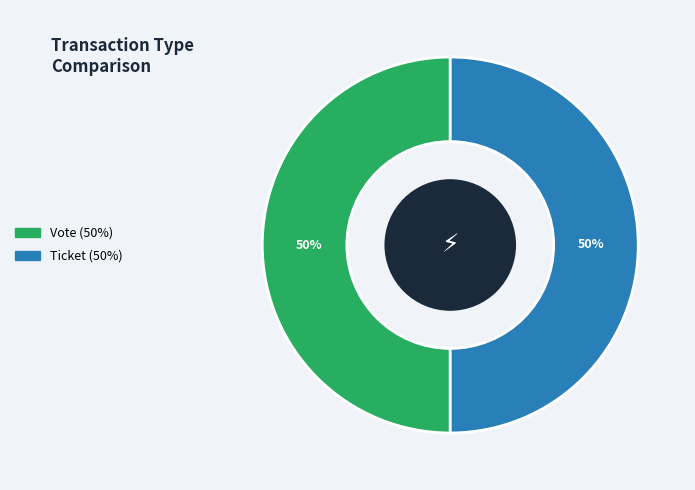

The Vote slice represents 55% of the pie. True or false?

False